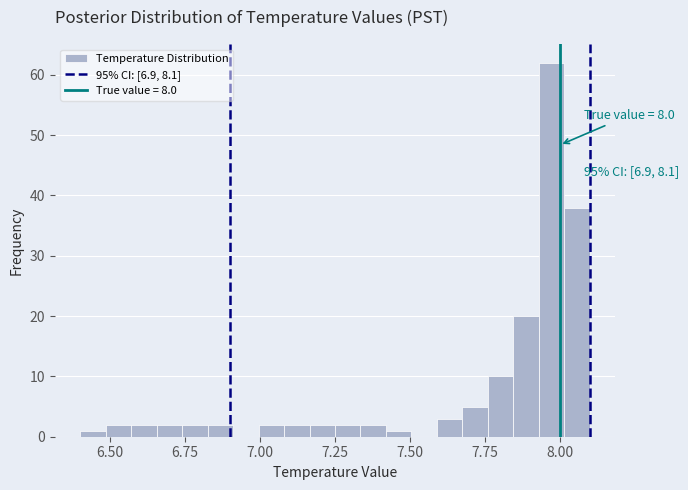

Read against the x-axis, roughly where is the centre of the tallest bar?

7.95